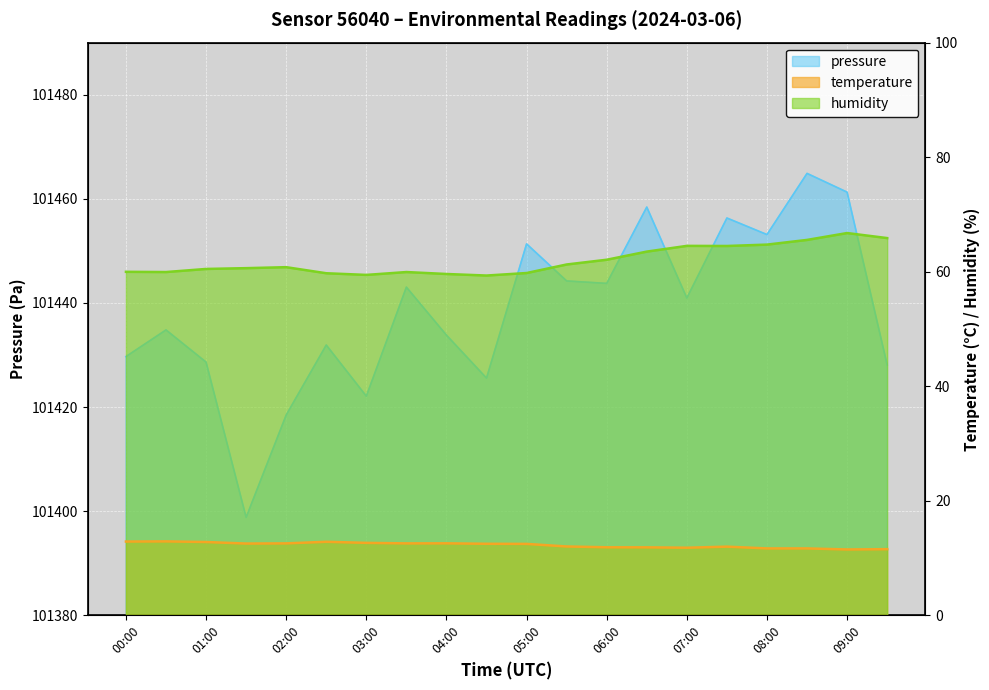

True or false: humidity has more than 2 points higher than both neighbors.

True